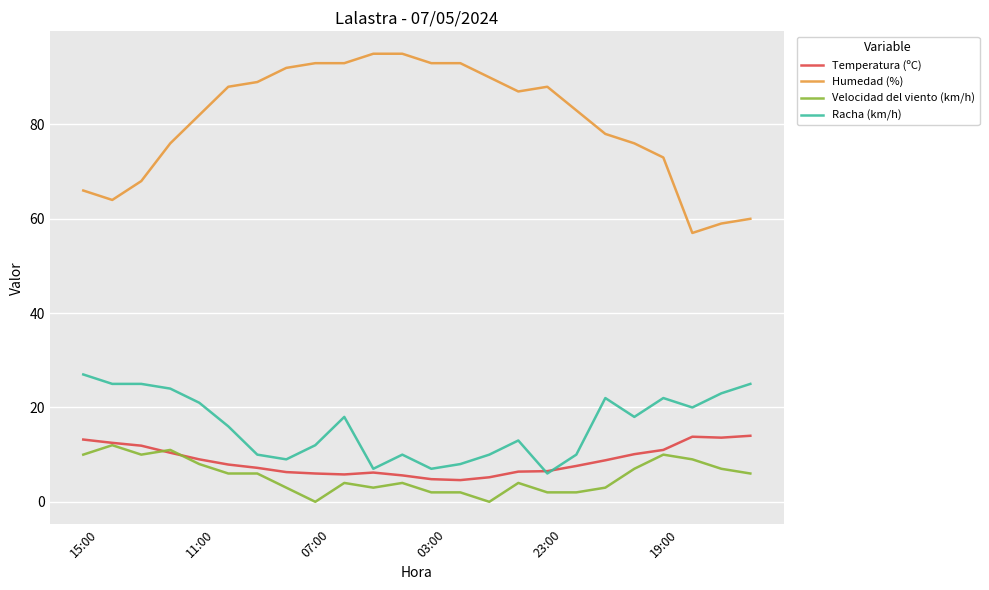

Which series has the widest spread of values?

Humedad (%)